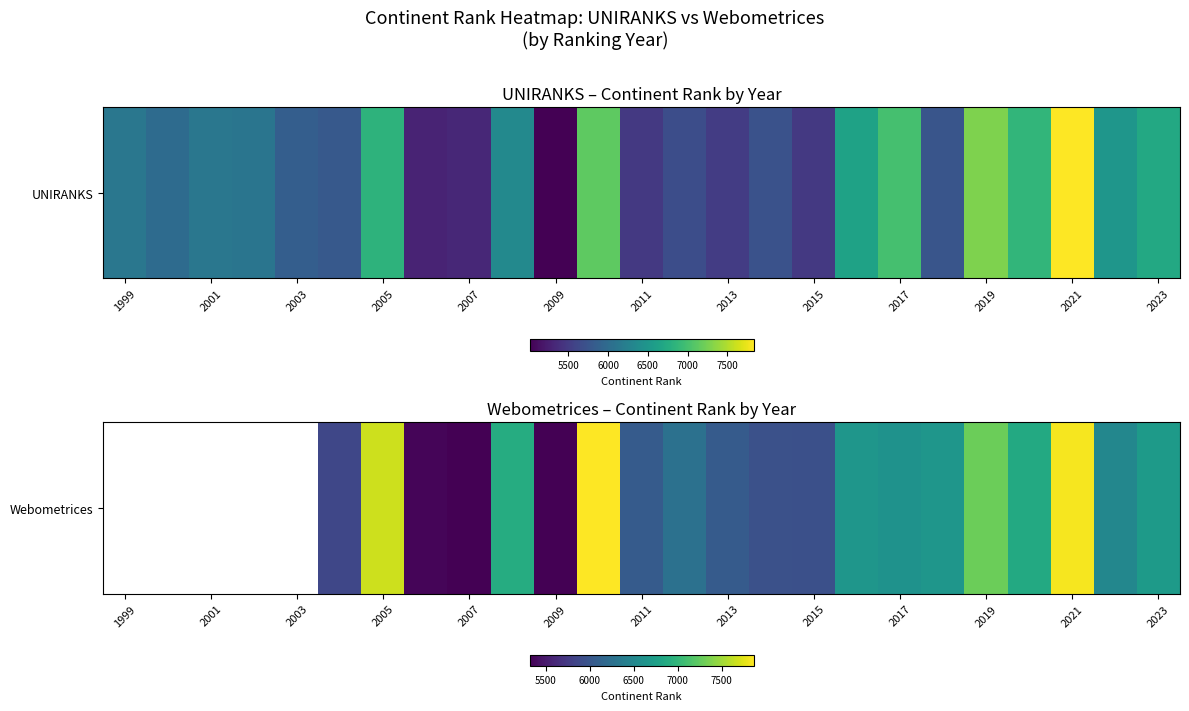

What is the maximum value shown in the chart?

7867.0